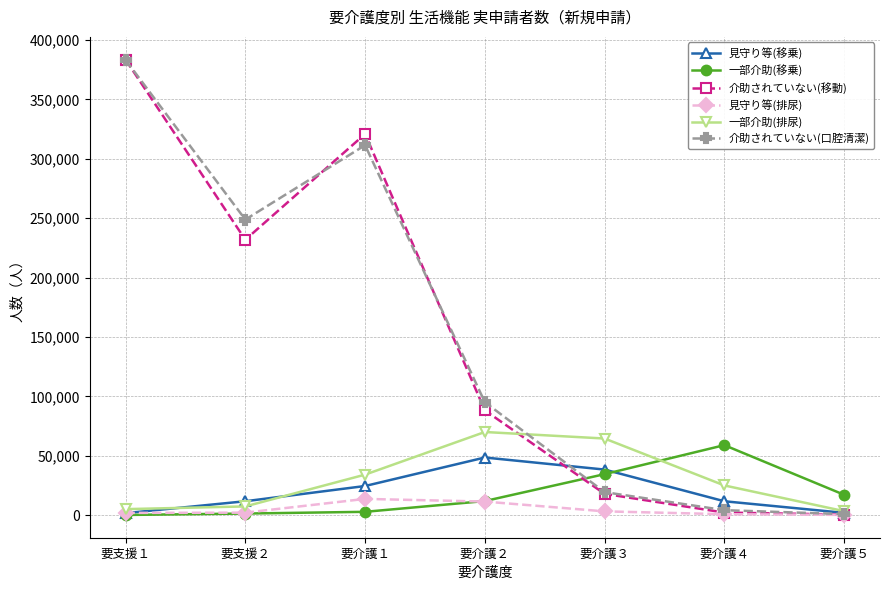

Is the value of 一部介助(移乗) at 要介護５ greater than the value of 介助されていない(口腔清潔) at 要介護５?

Yes